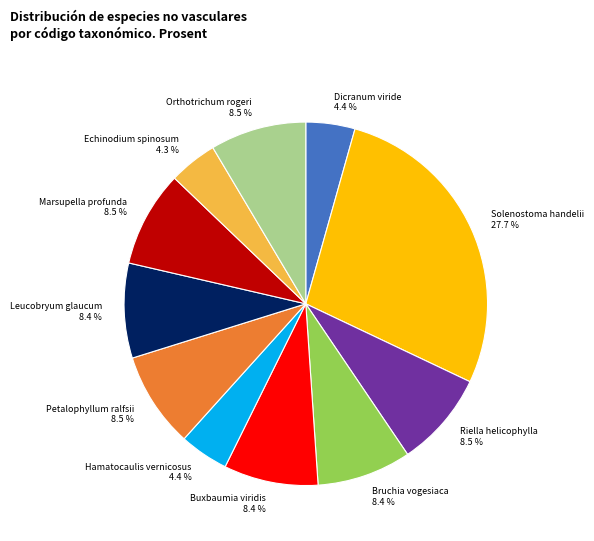

Which slice is the largest?

Solenostoma handelii